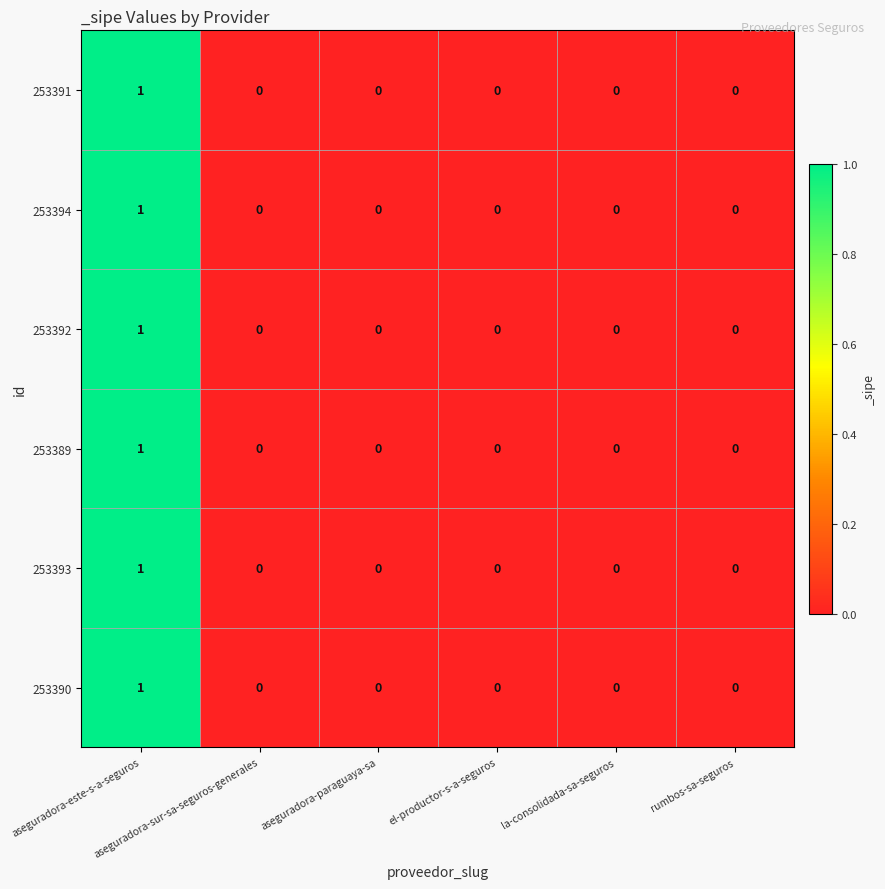

How many 253389 values are between 0 and 1?

6